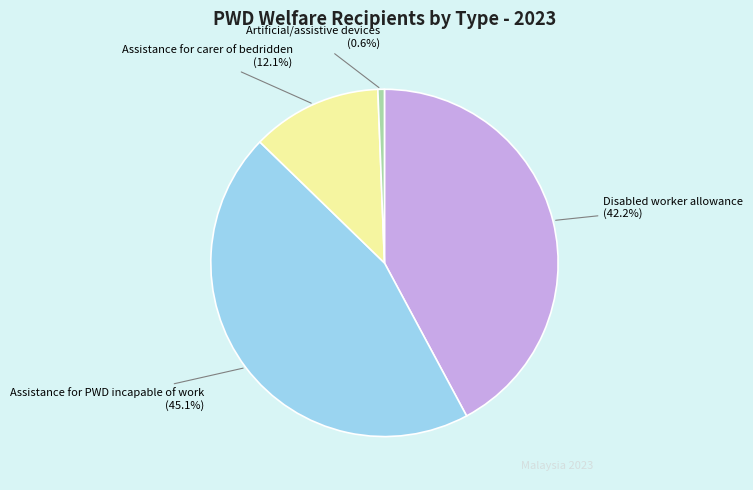

Does any single category account for the majority?

No